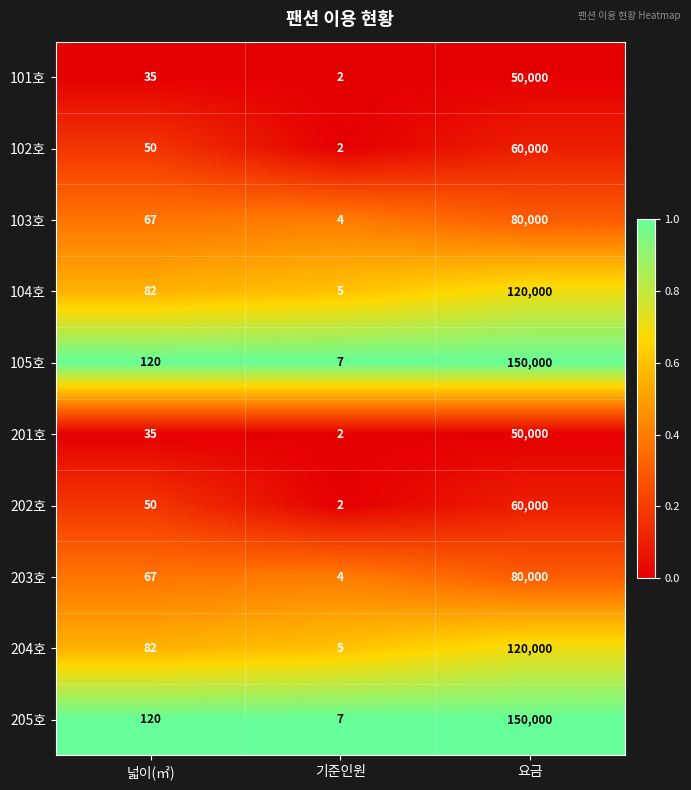

List the labels in order of 102호 value, largest first.

요금, 넓이(㎡), 기준인원